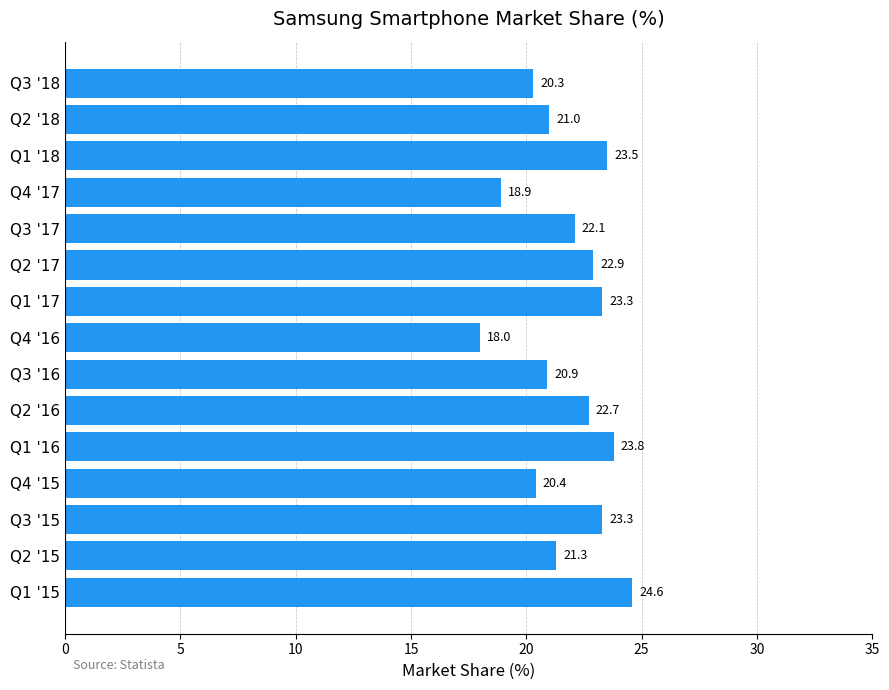

Reading bottom to top, what are all the values shown in this chart?

24.6	21.3	23.3	20.4	23.8	22.7	20.9	18.0	23.3	22.9	22.1	18.9	23.5	21.0	20.3